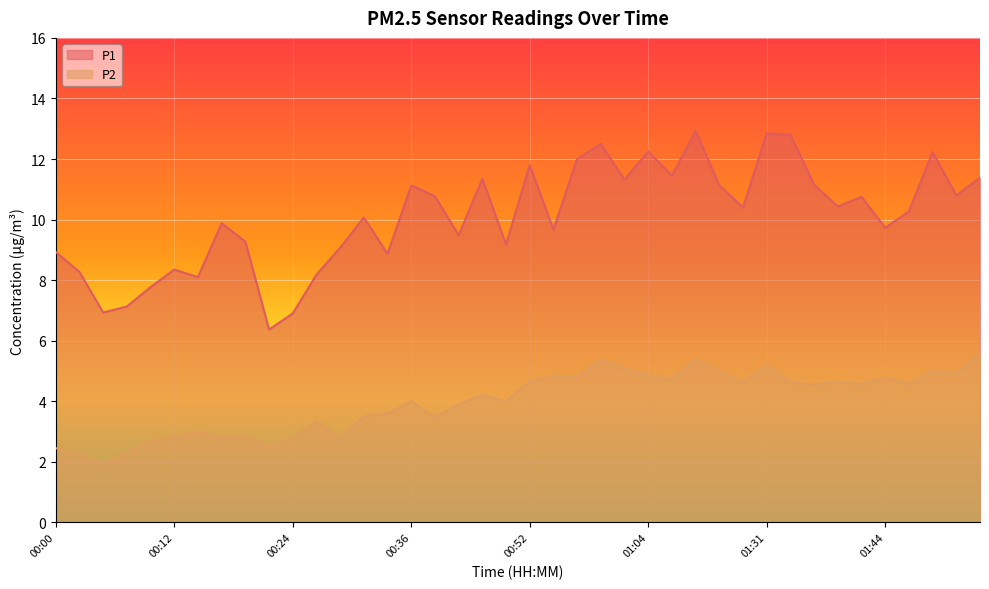

List the labels in order of P1 value, largest first.

01:15, 01:31, 01:33, 00:59, 01:04, 01:49, 00:56, 00:52, 01:12, 01:53, 00:47, 01:01, 01:36, 00:36, 01:18, 01:51, 00:39, 01:41, 01:38, 01:20, 01:46, 00:32, 00:17, 01:44, 00:54, 00:41, 00:19, 00:49, 00:29, 00:00, 00:34, 00:12, 00:02, 00:27, 00:15, 00:10, 00:07, 00:05, 00:24, 00:22